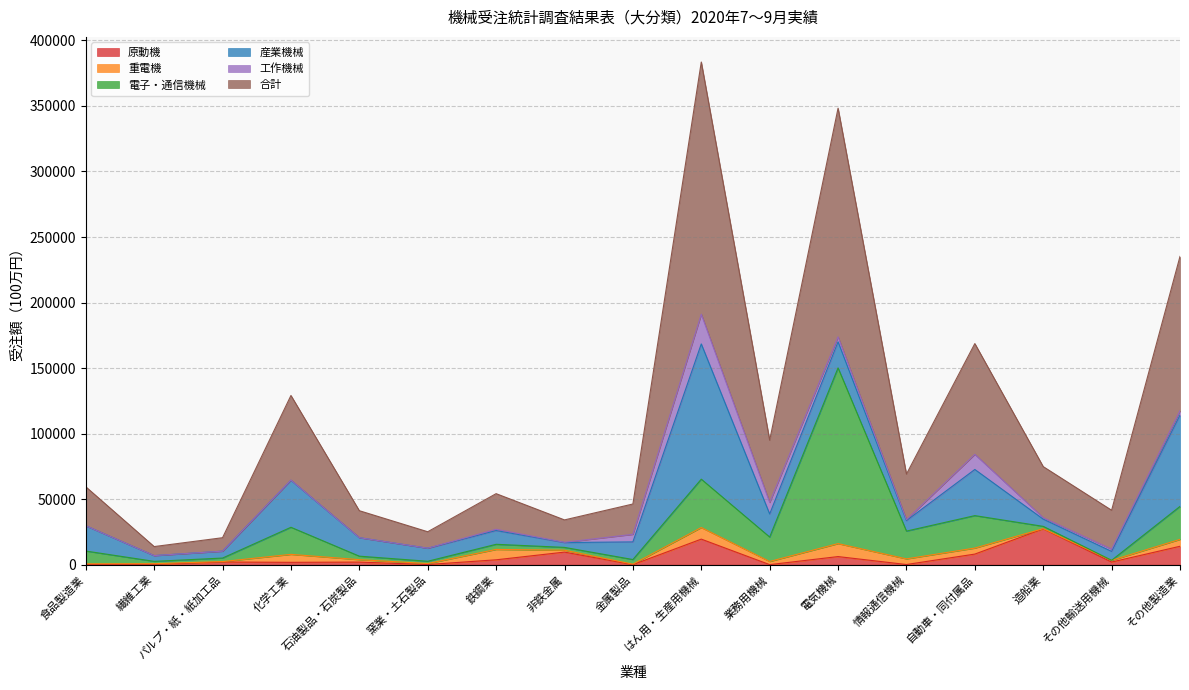

How many data points in 産業機械 are above 13453?

8